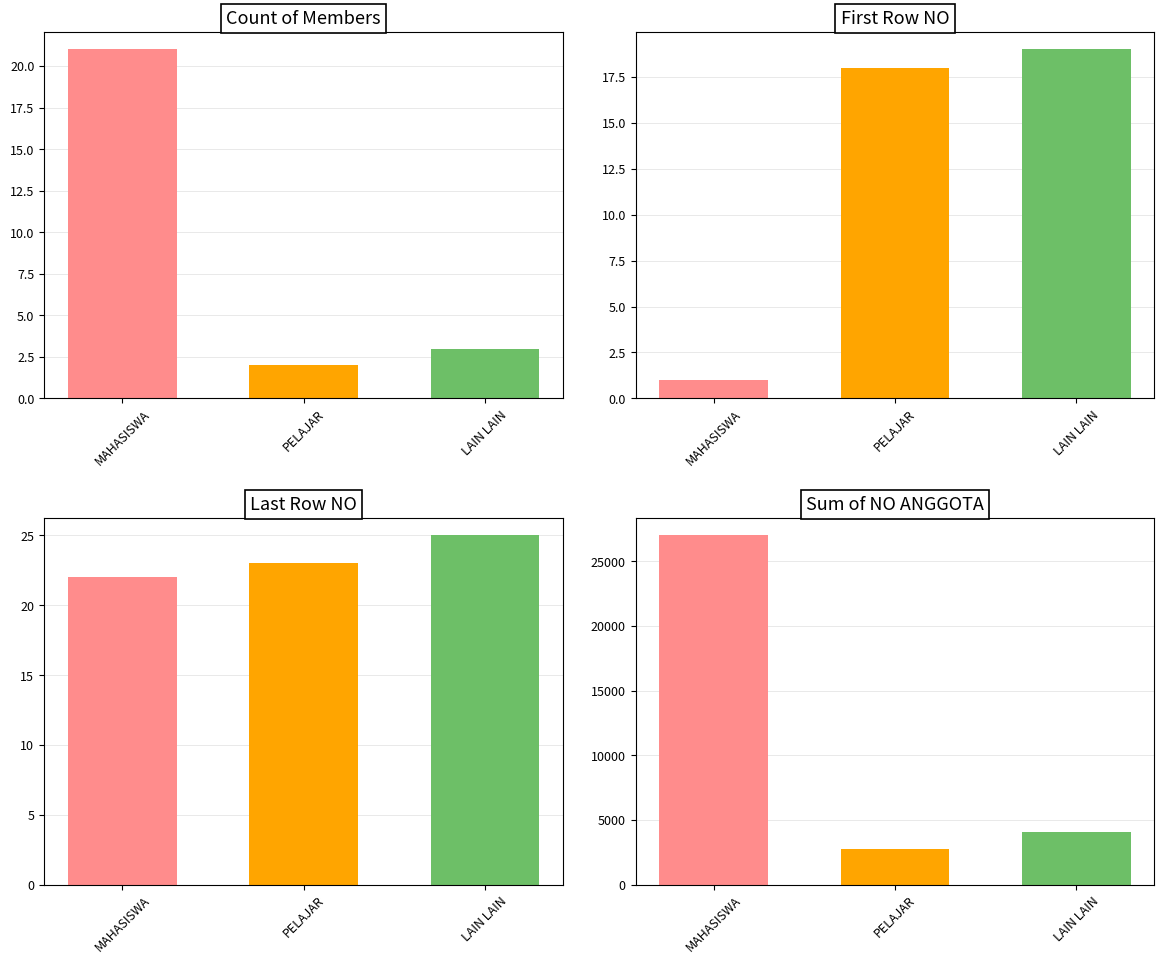

Is it true that Count equals 2 at PELAJAR?

True